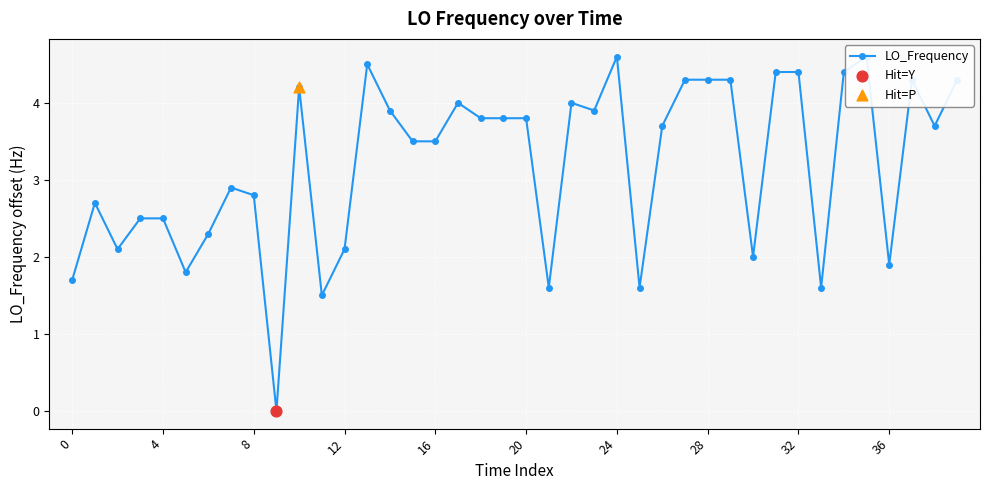

What is the change in value from 0 to 15?

+1.8